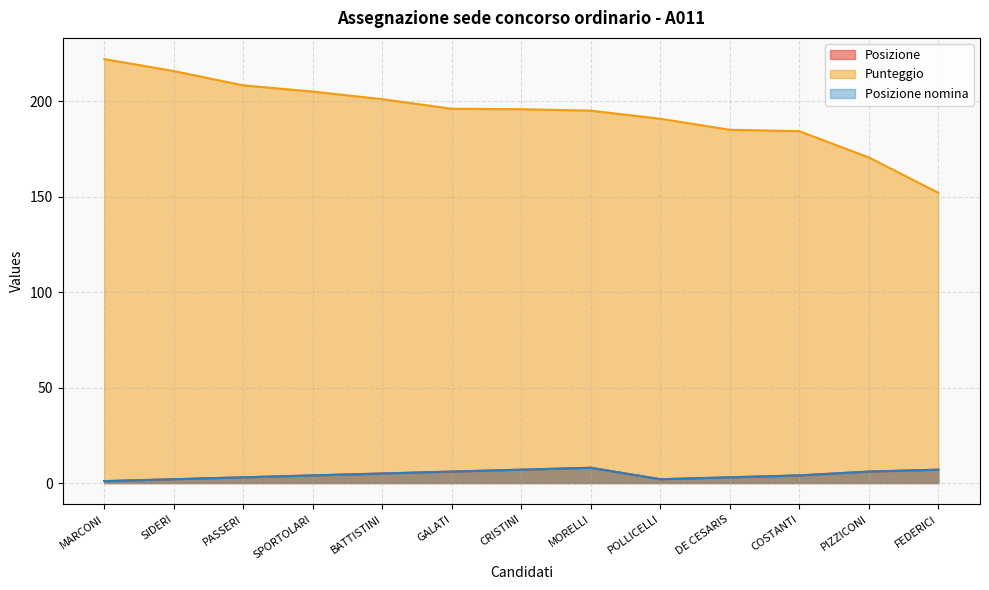

What is the difference between the maximum and second lowest values in the Punteggio series?

51.5